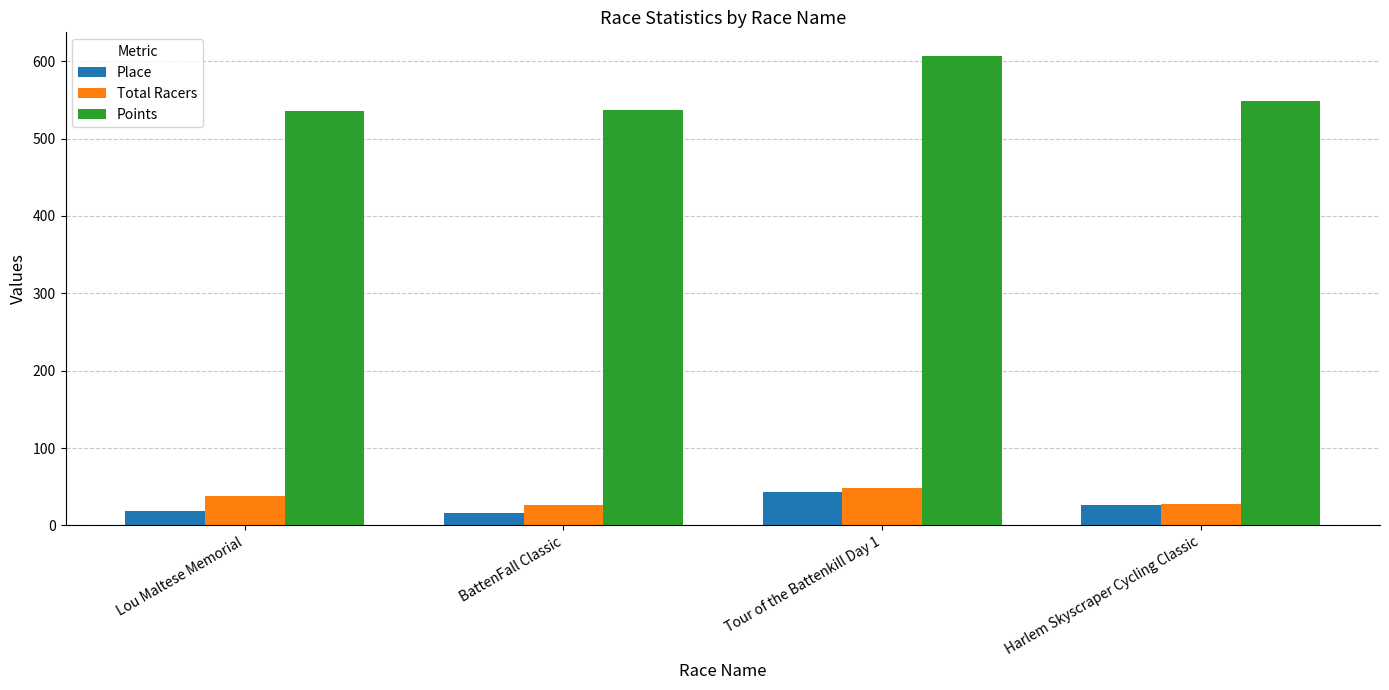

What is the greatest value displayed?

606.9